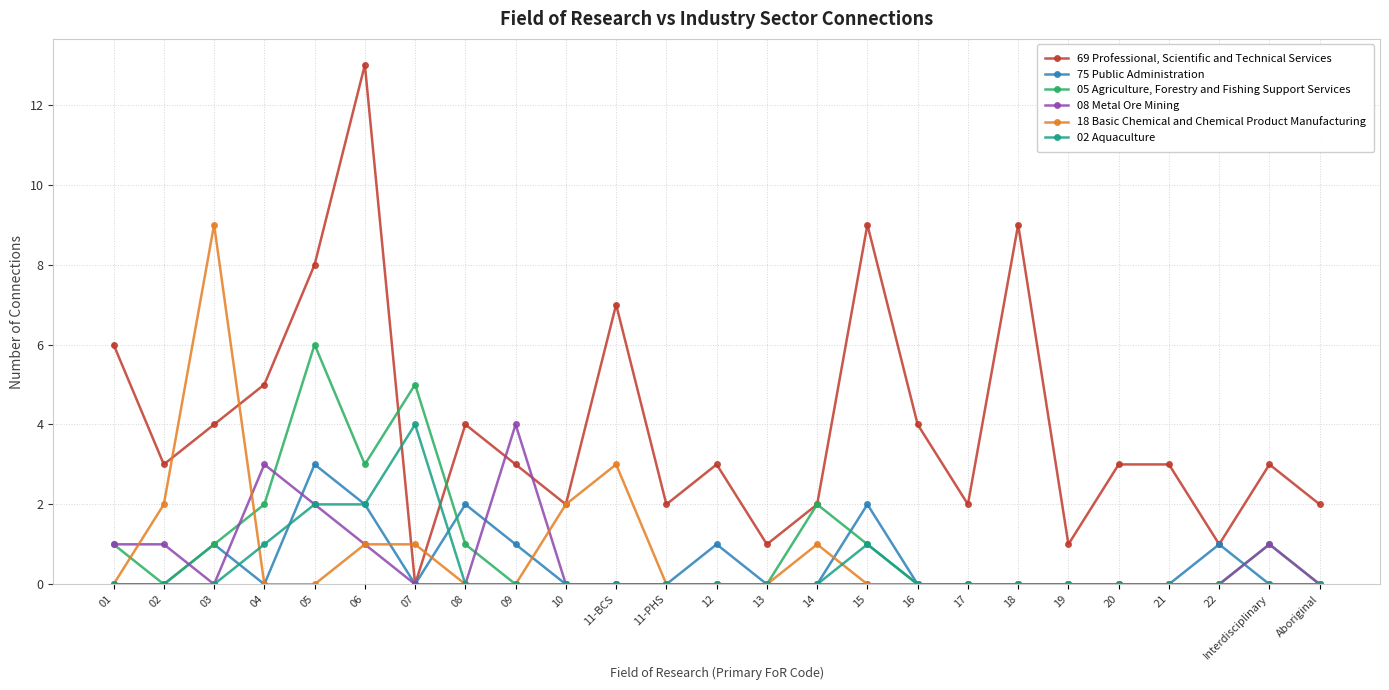

True or false: 75 Public Administration has a value of 2 at 07.

False